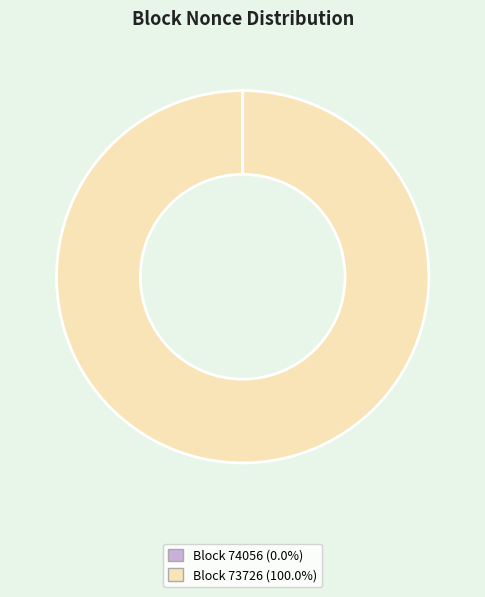

Does any single category account for the majority?

Yes